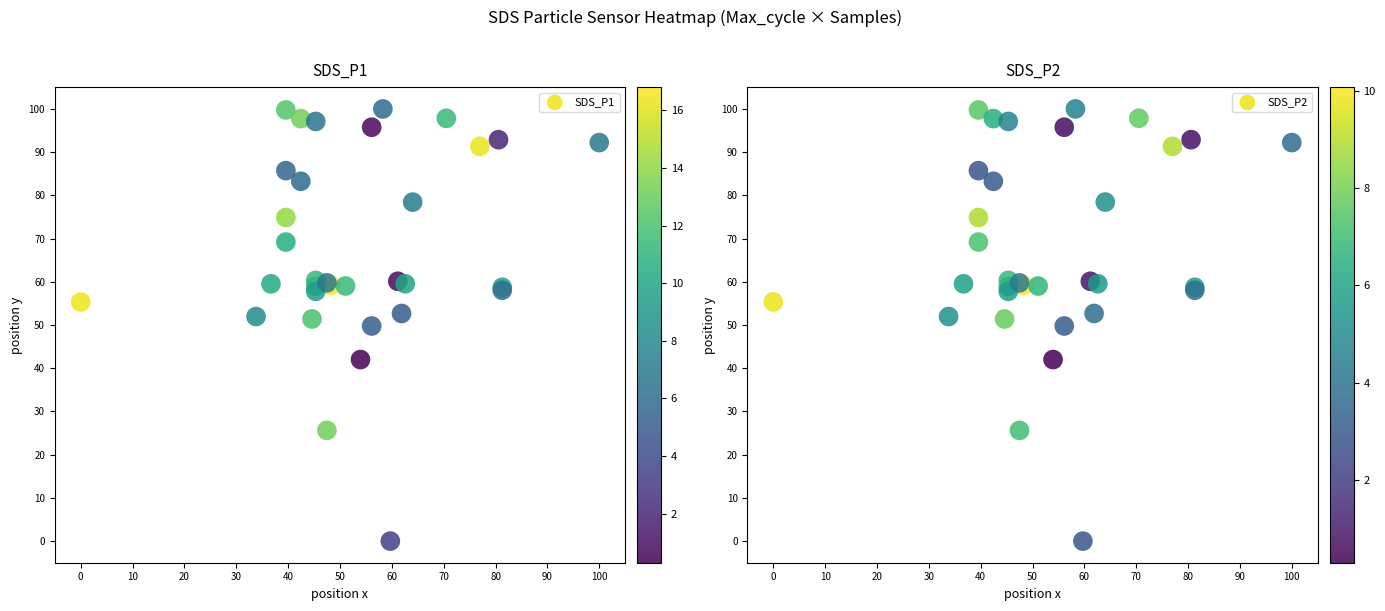

At how many categories does at least one series exceed 51?

29